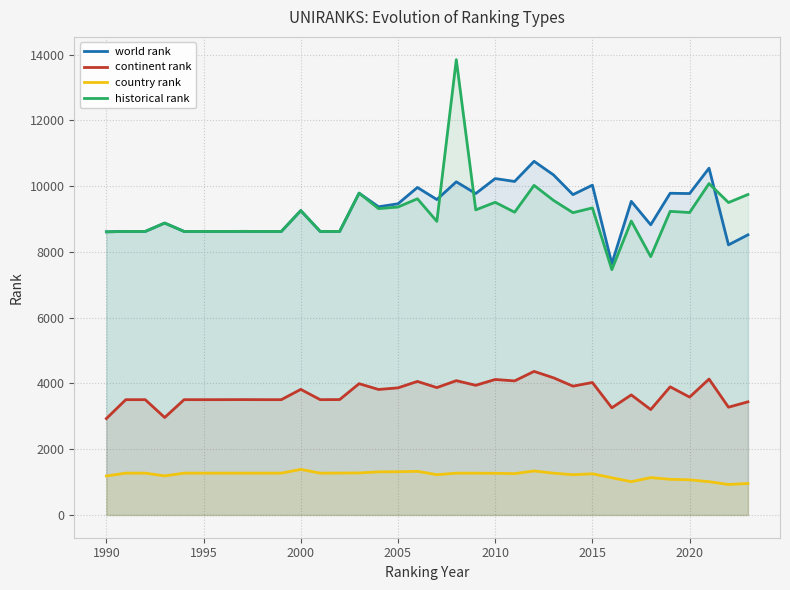

True or false: country rank and historical rank intersect in this chart.

False